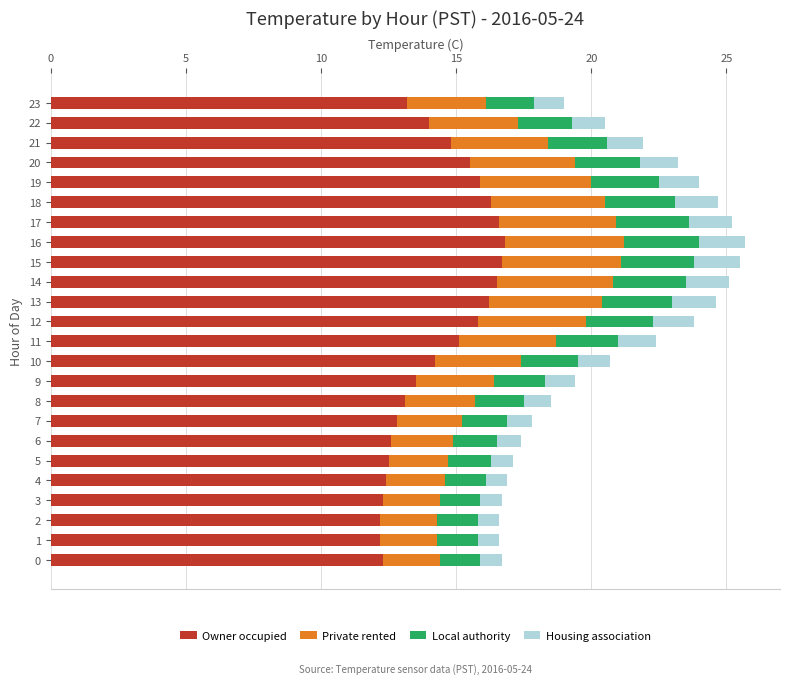

What is the highest value of the Owner occupied series?

16.8